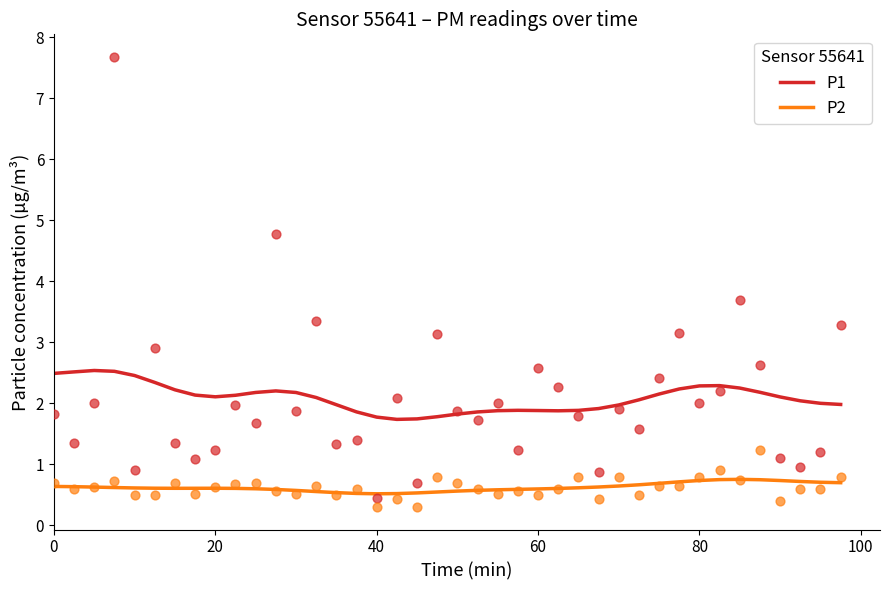

What are all the series names shown in the legend?

P1, P2